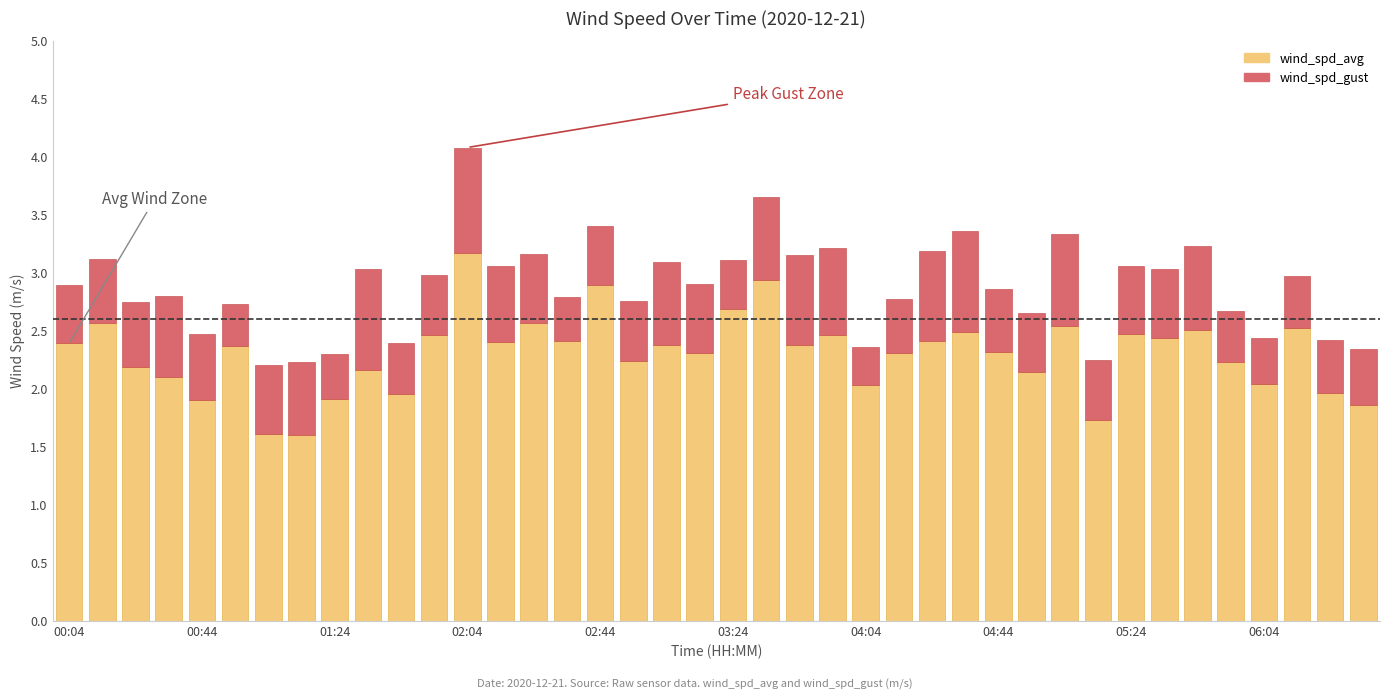

How many categories are shown in the chart?

40